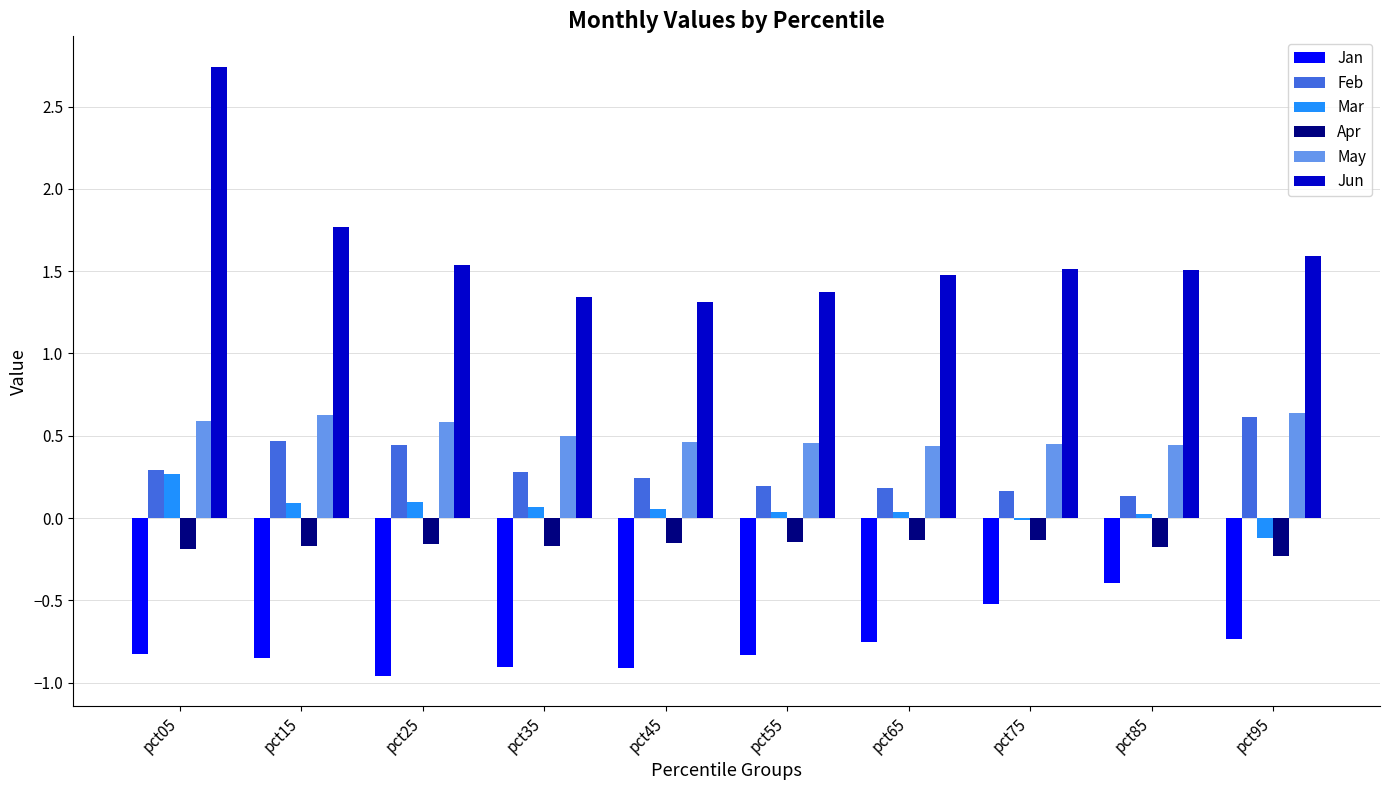

Between pct05 and pct25, which series saw the biggest shift?

Jun